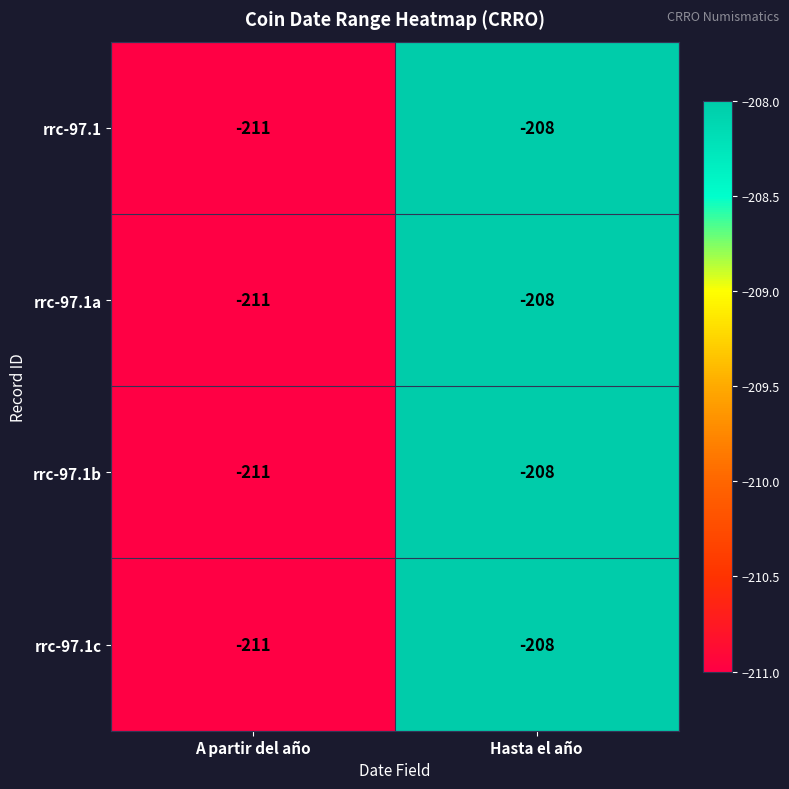

At which category is the sum across all series the highest?

Hasta el año